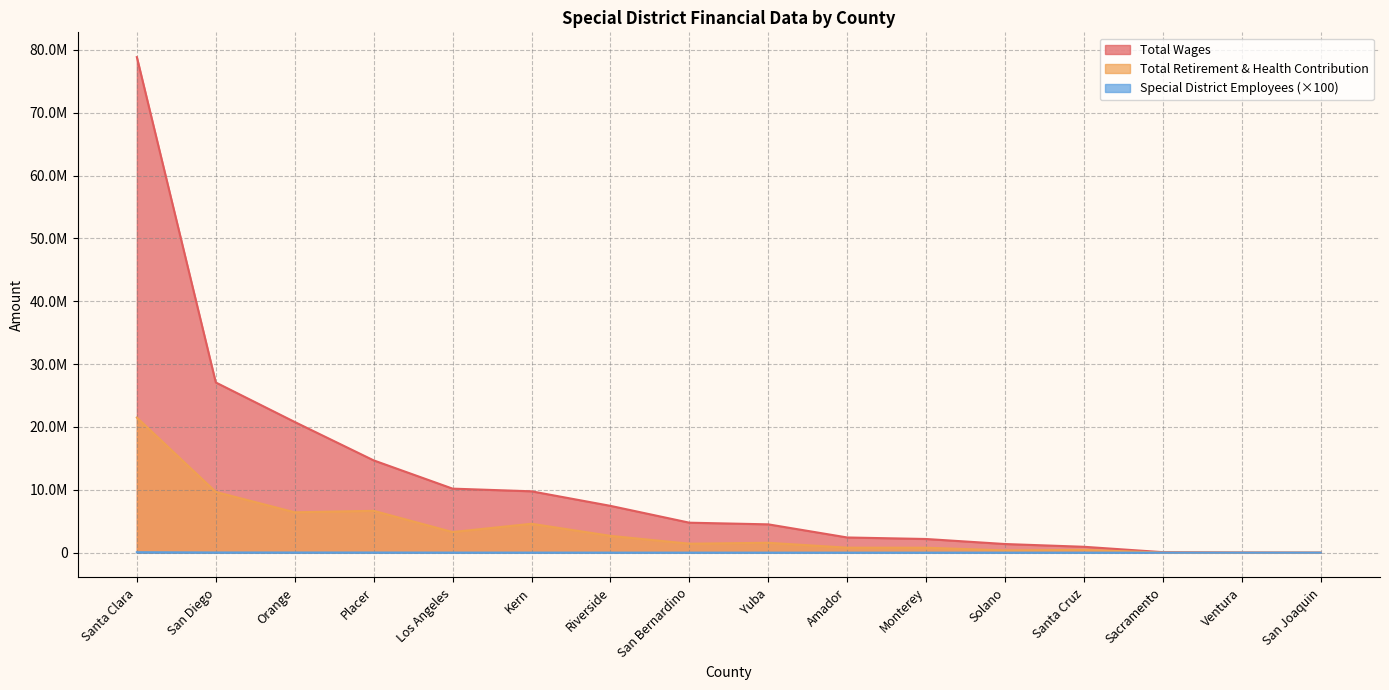

What is the difference between the Total Wages values at Los Angeles and Kern?

425985